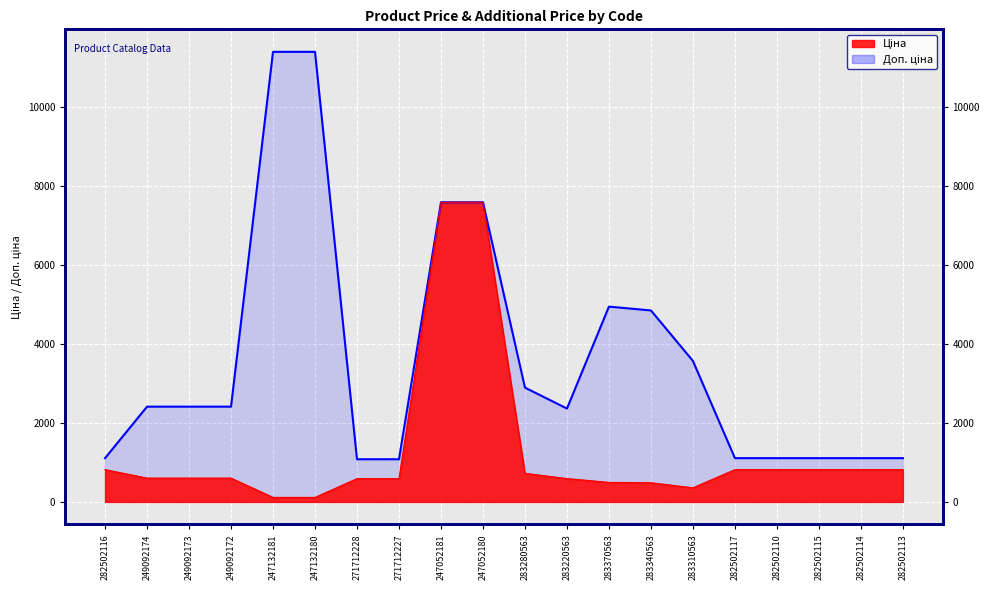

Reading left to right, what are all the values shown in this chart?

Ціна: 282502116=818.5	249092174=603.7	249092173=603.7	249092172=603.7	247132181=114.1	247132180=114.1	271712228=589.9	271712227=589.9	247052181=7596.5	247052180=7596.5	283280563=724.5	283220563=591.6	283370563=495.0	283340563=485.4	283310563=357.4	282502117=818.5	282502110=818.5	282502115=818.5	282502114=818.5	282502113=818.5
Доп. ціна: 282502116=1109.2	249092174=2414.8	249092173=2414.8	249092172=2414.8	247132181=11410.0	247132180=11410.0	271712228=1081.7	271712227=1081.7	247052181=7596.5	247052180=7596.5	283280563=2897.8	283220563=2366.5	283370563=4950.4	283340563=4853.8	283310563=3573.9	282502117=1109.2	282502110=1109.2	282502115=1109.2	282502114=1109.2	282502113=1109.2